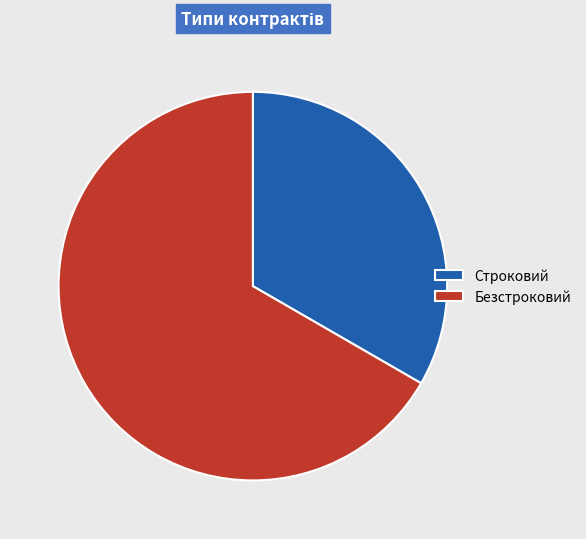

How many slices are in this pie chart?

2